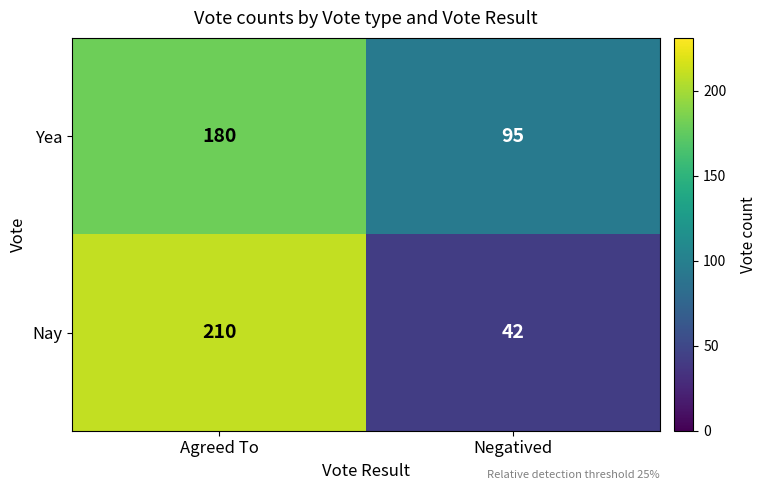

At which label does Yea reach its peak?

Agreed To